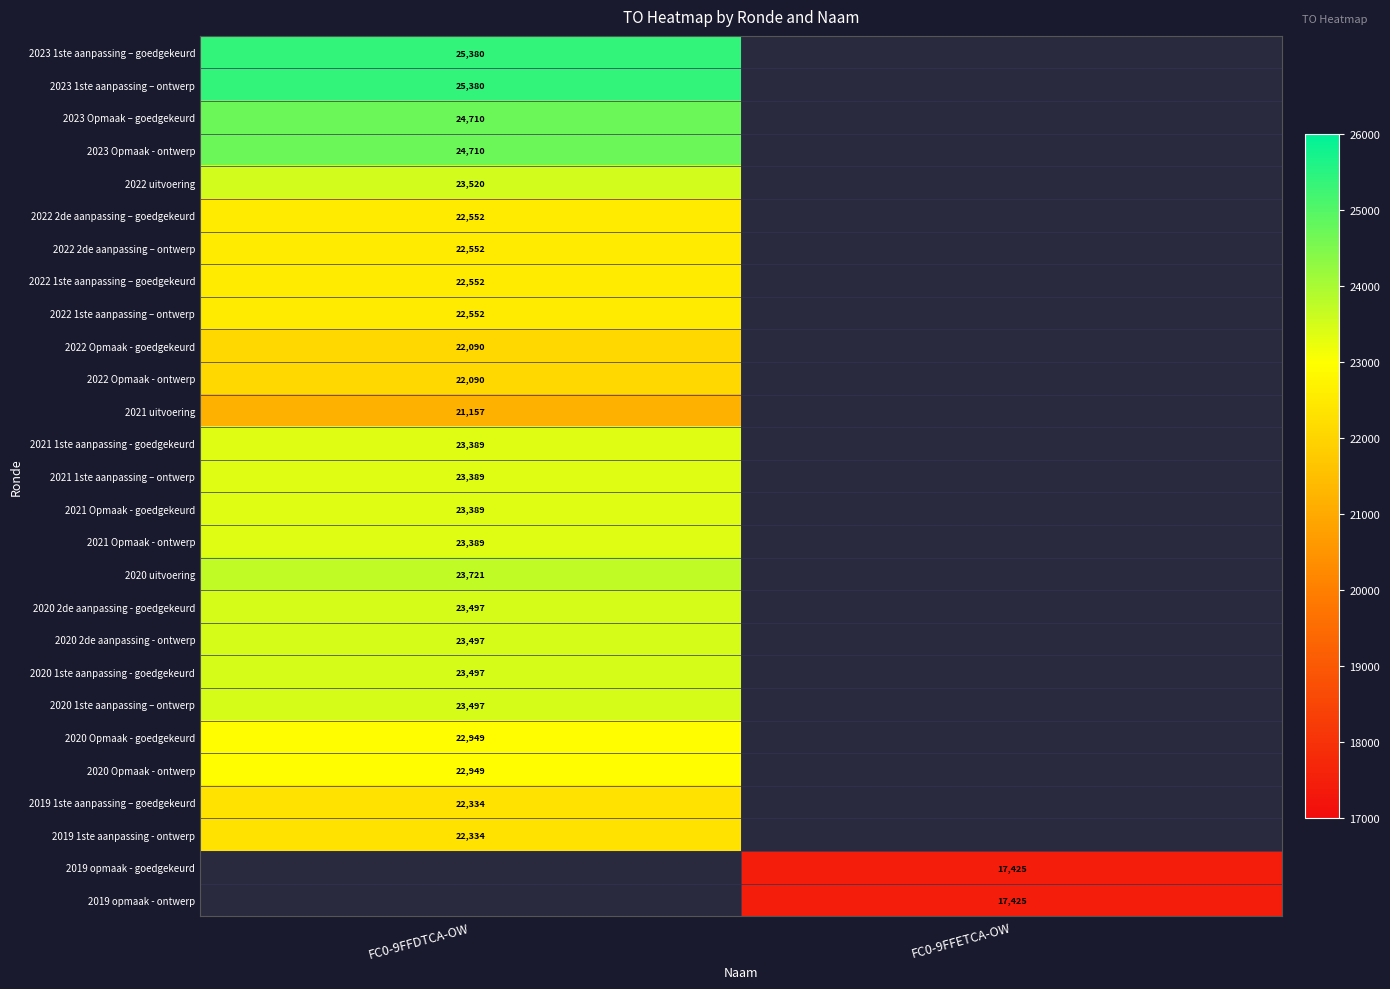

Which category has the highest value across all series?

FC0-9FFDTCA-OW